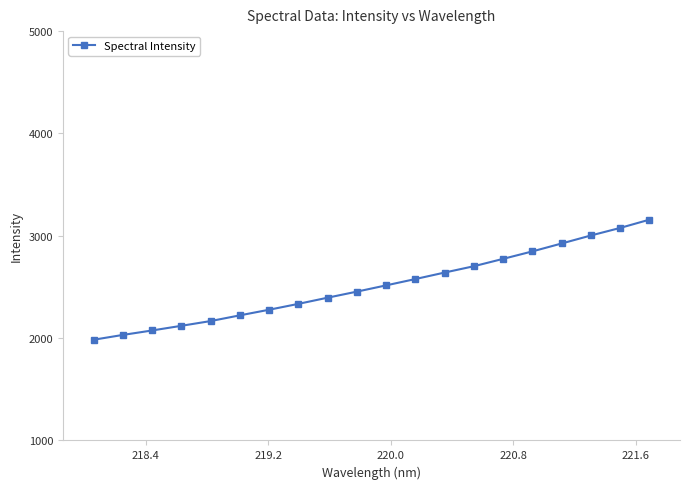

What is the average value?

2514.1